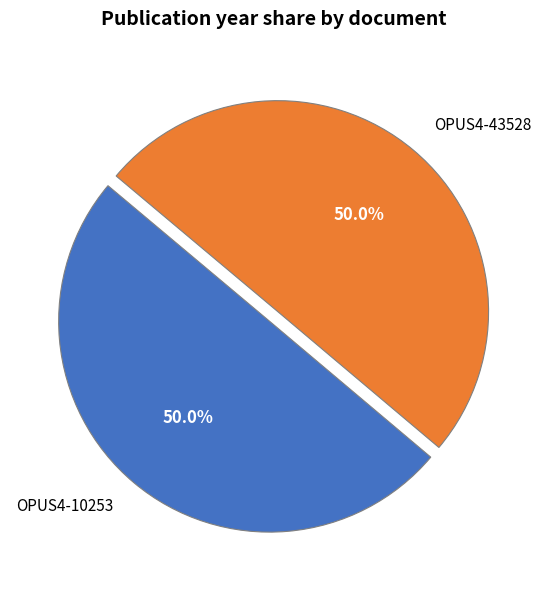

Combined, what portion of the pie is OPUS4-10253 and OPUS4-43528?

100.0%